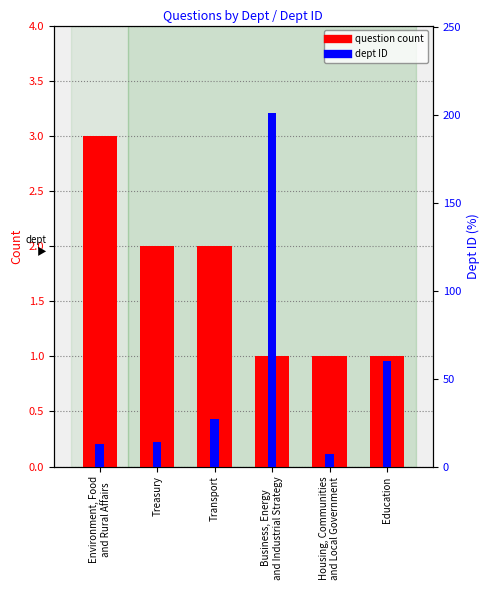

What is the spread (max minus min) of values at Housing, Communities
and Local Government?

6